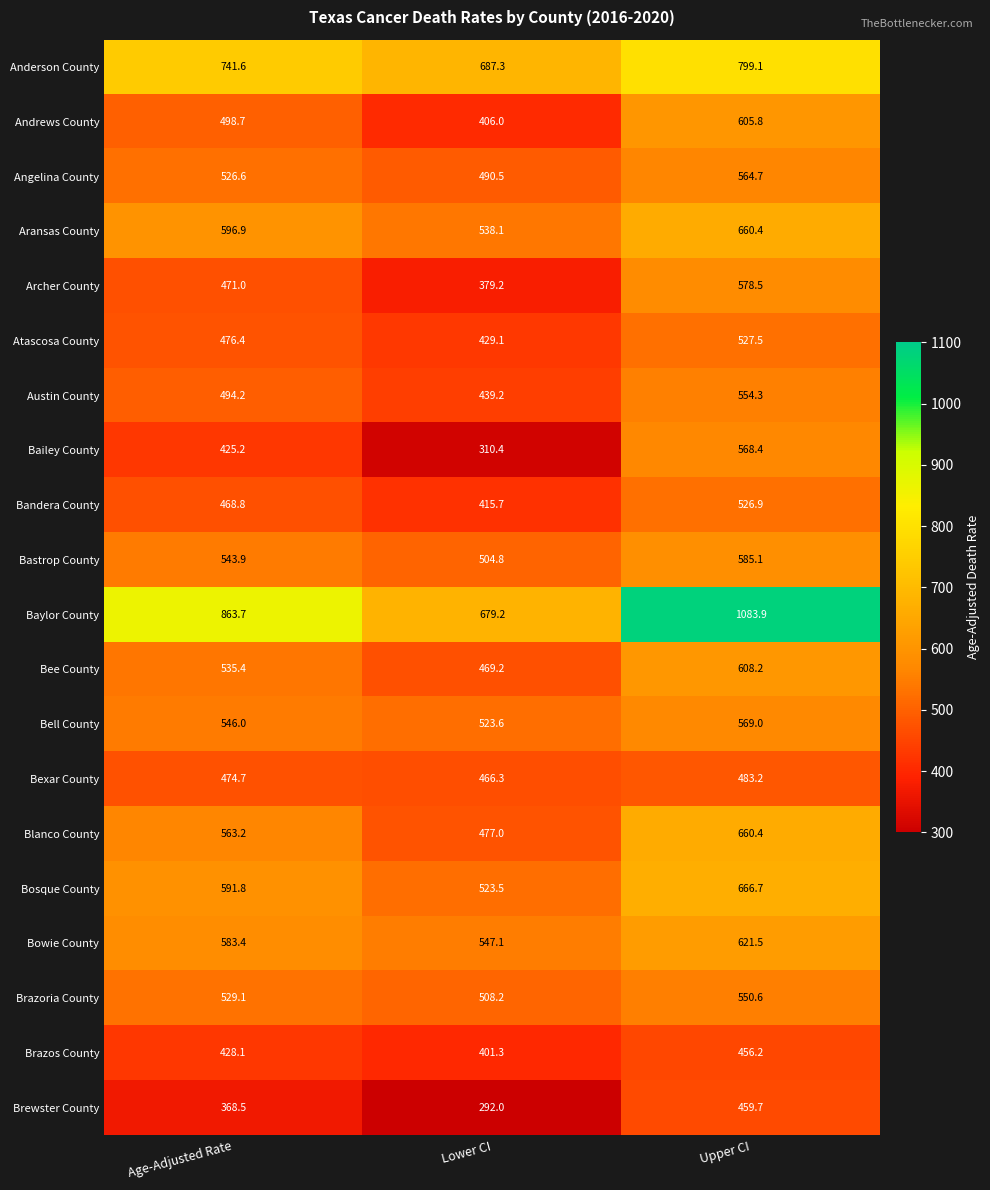

What is the difference between the second highest and minimum values in the Baylor County series?

184.5